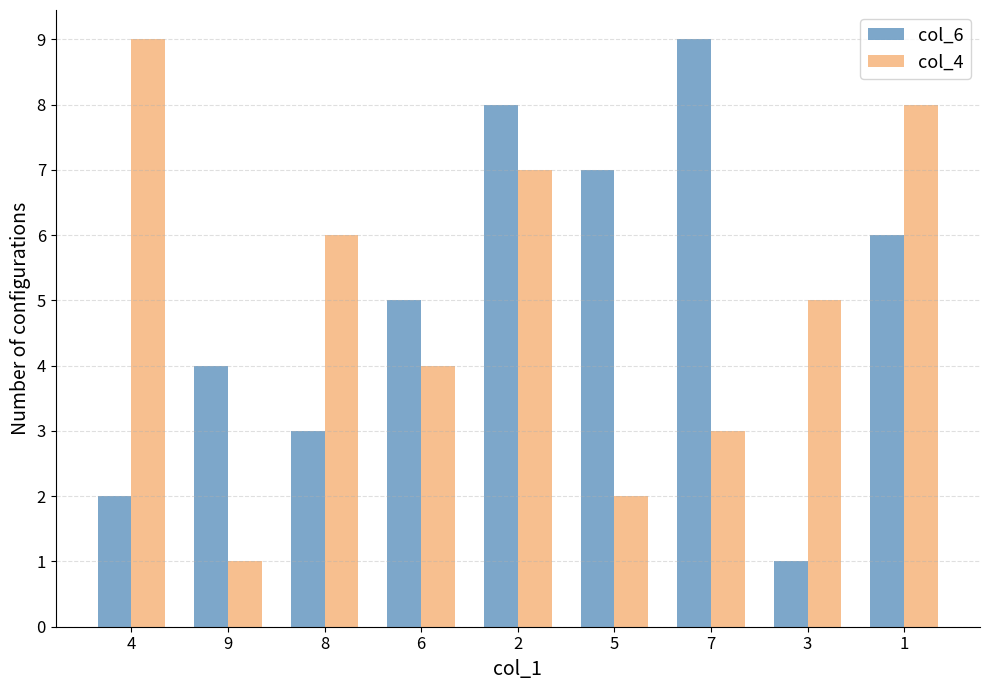

How many values in the col_4 series are below 5?

4